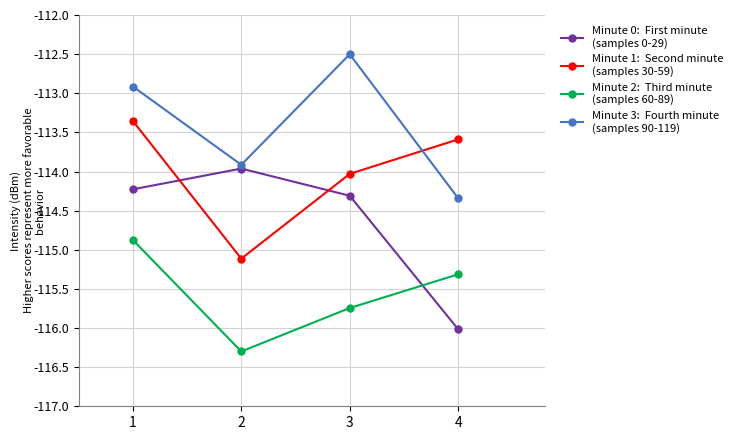

What is the difference between the highest and lowest values at 1?

2.0